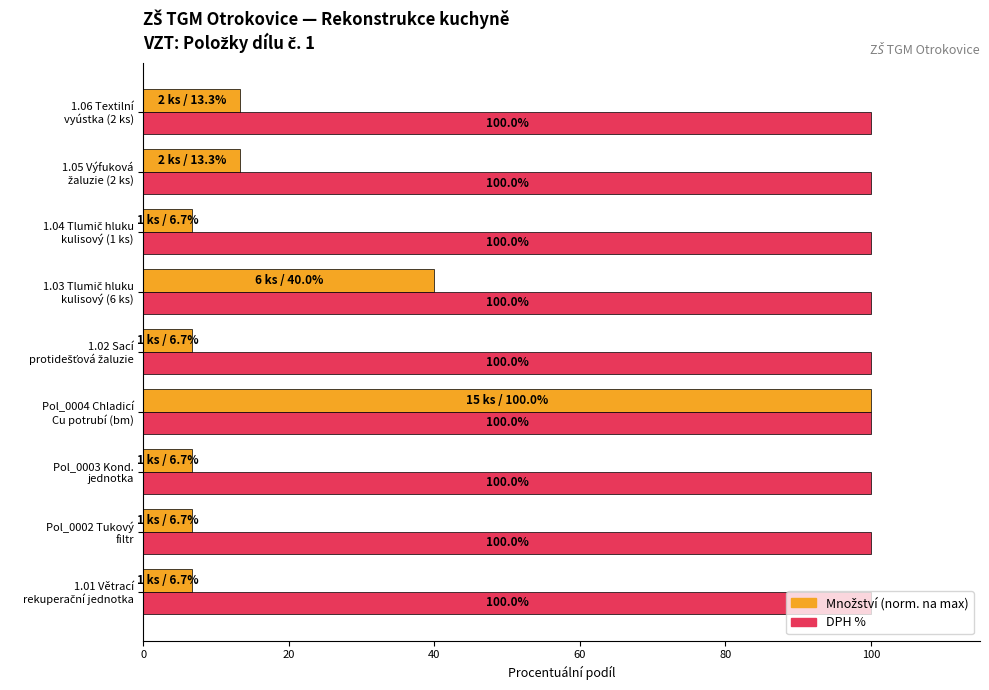

What is the smallest value displayed?

6.7